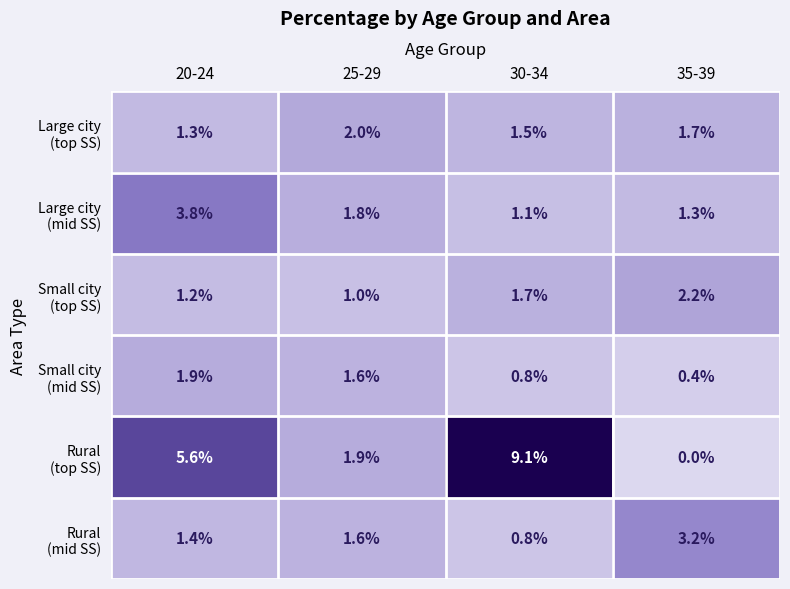

At how many categories does at least one series exceed 8?

1